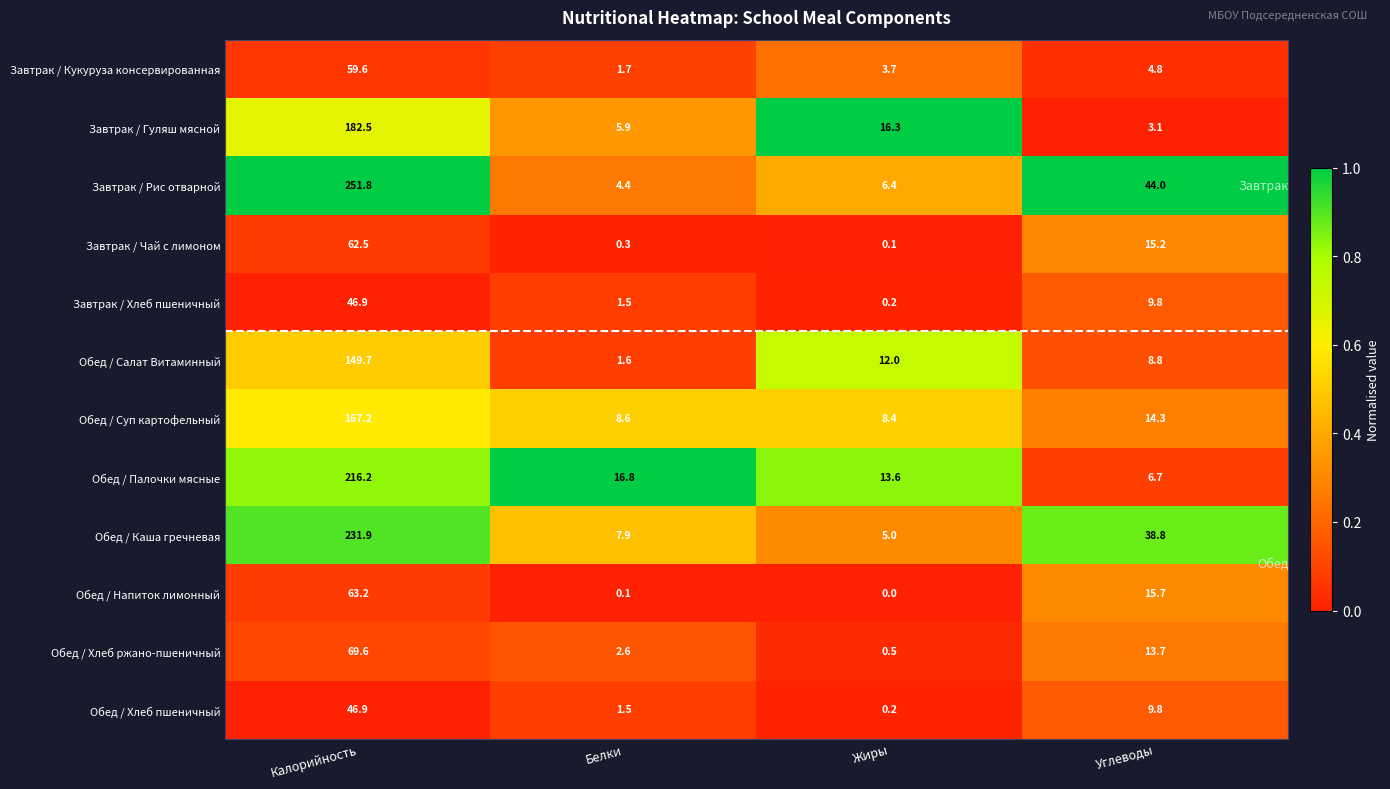

The value of Обед / Каша гречневая at Калорийность is 231.9. True or false?

True